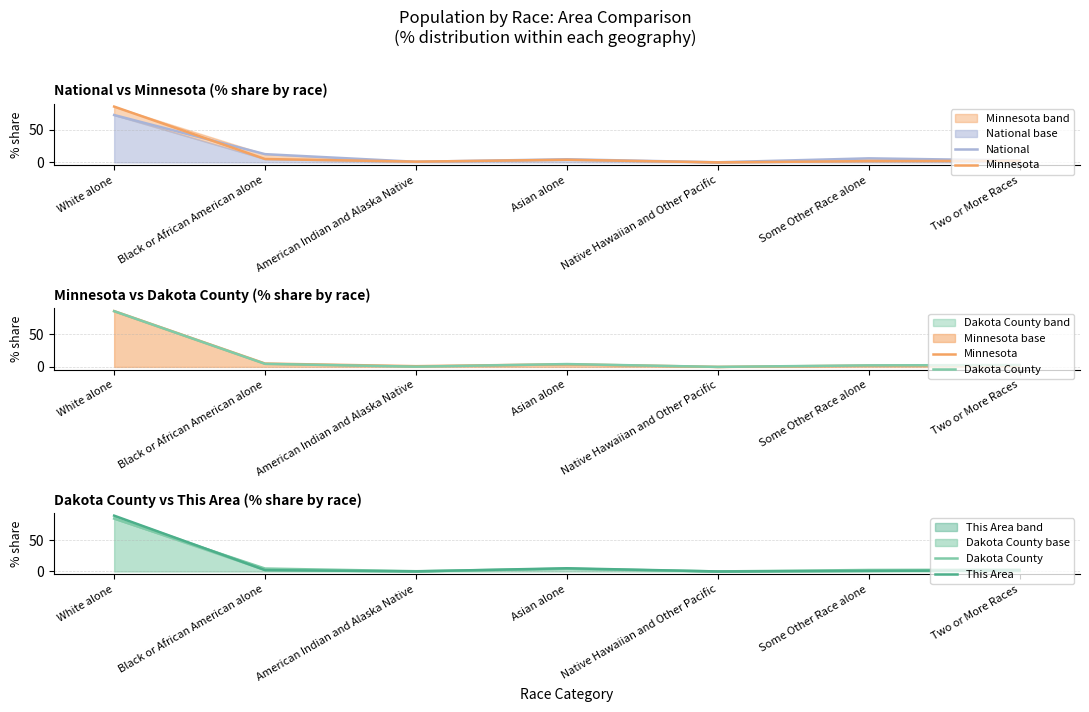

What position from the right is Two or More Races?

1